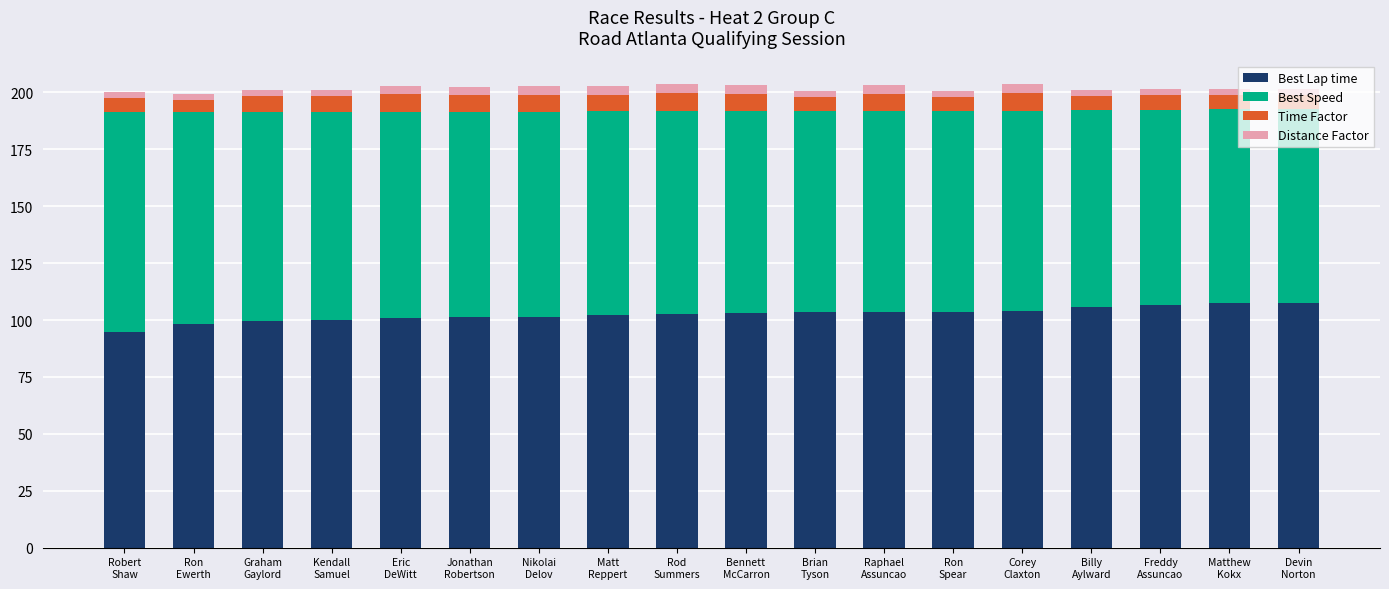

At which label does Best Lap time reach its minimum?

Robert
Shaw